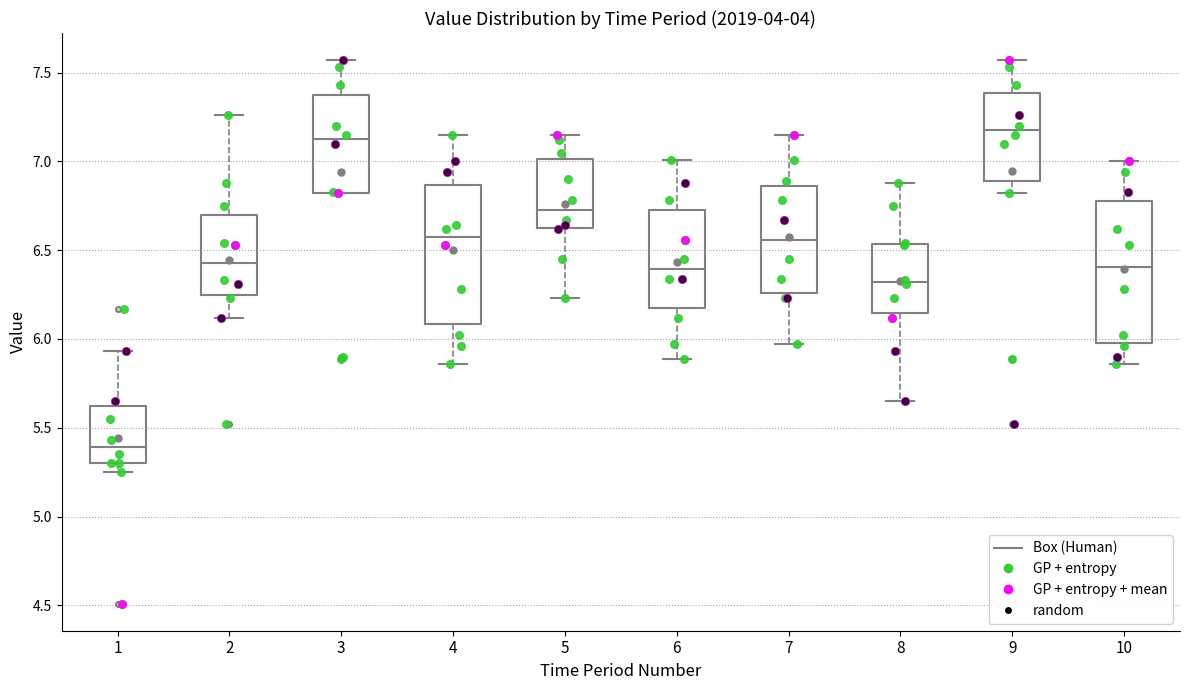

Reading left to right, transcribe this box plot: for each box, give where its median line is, the range the box spans, and where its two whiskers end, as read against the y-axis. The values are not printed on the chart, so give them approximately, as read against the axis.

1: median 5.40, box 5.30 to 5.65, whiskers 5.25 to 5.95
2: median 6.45, box 6.25 to 6.70, whiskers 6.10 to 7.25
3: median 7.15, box 6.80 to 7.35, whiskers 6.80 to 7.55
4: median 6.60, box 6.10 to 6.85, whiskers 5.85 to 7.15
5: median 6.75, box 6.65 to 7.00, whiskers 6.25 to 7.15
6: median 6.40, box 6.20 to 6.75, whiskers 5.90 to 7.00
7: median 6.55, box 6.25 to 6.85, whiskers 5.95 to 7.15
8: median 6.30, box 6.15 to 6.55, whiskers 5.65 to 6.90
9: median 7.20, box 6.90 to 7.40, whiskers 6.80 to 7.55
10: median 6.40, box 6.00 to 6.80, whiskers 5.85 to 7.00